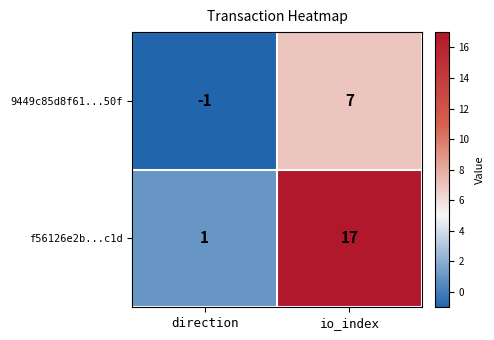

Reading left to right, list all the values displayed in this chart.

9449c85d8f61...50f: direction=-1	io_index=7
f56126e2b...c1d: direction=1	io_index=17